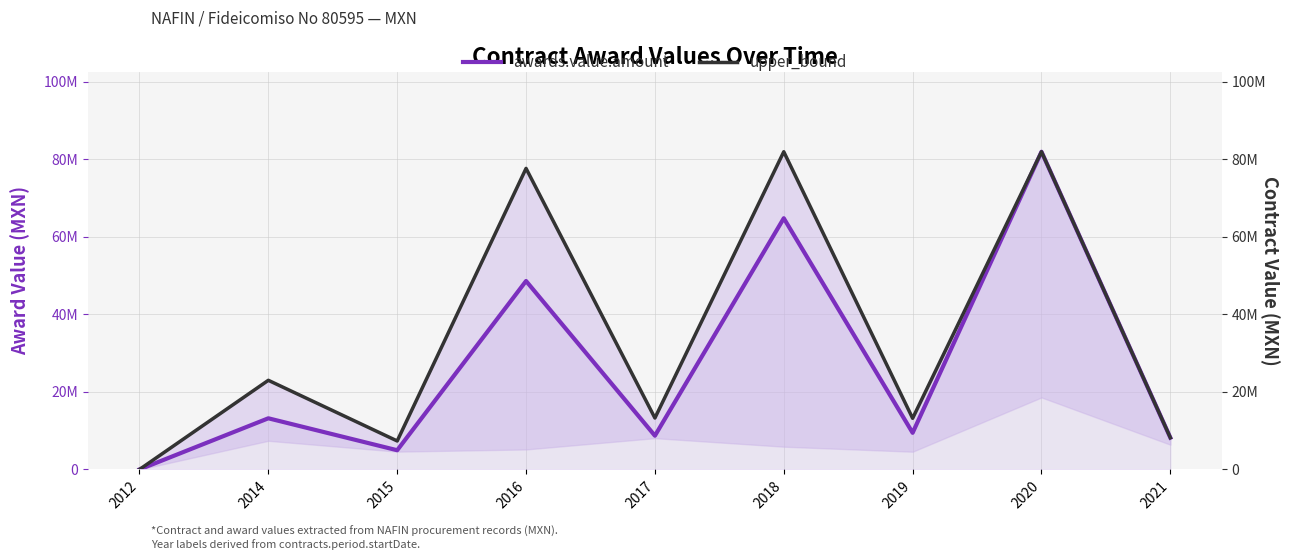

What is the difference between the maximum and minimum values in the awards.value.amount series?

81963251.0